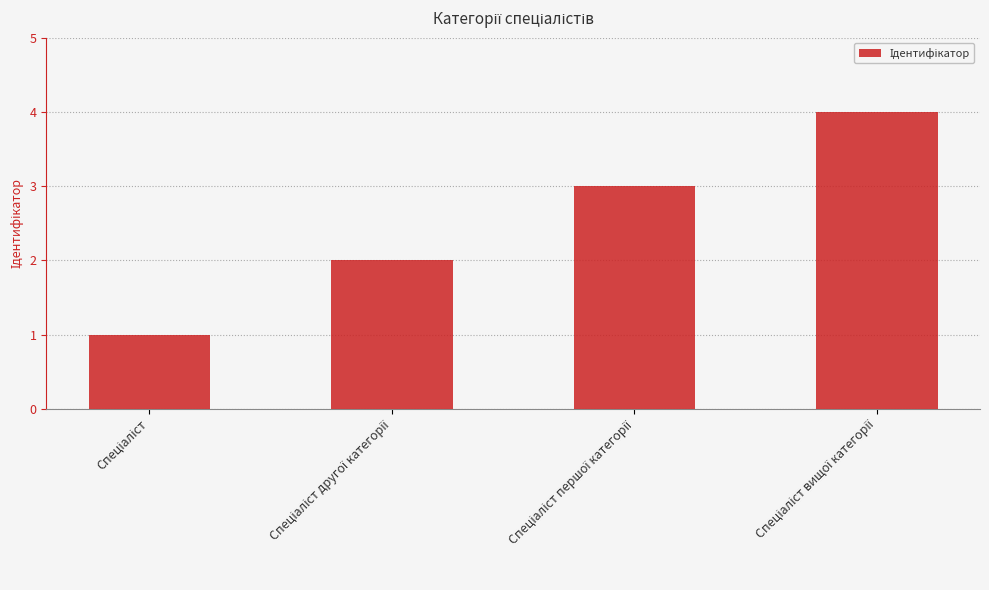

What is the maximum value shown in the chart?

4